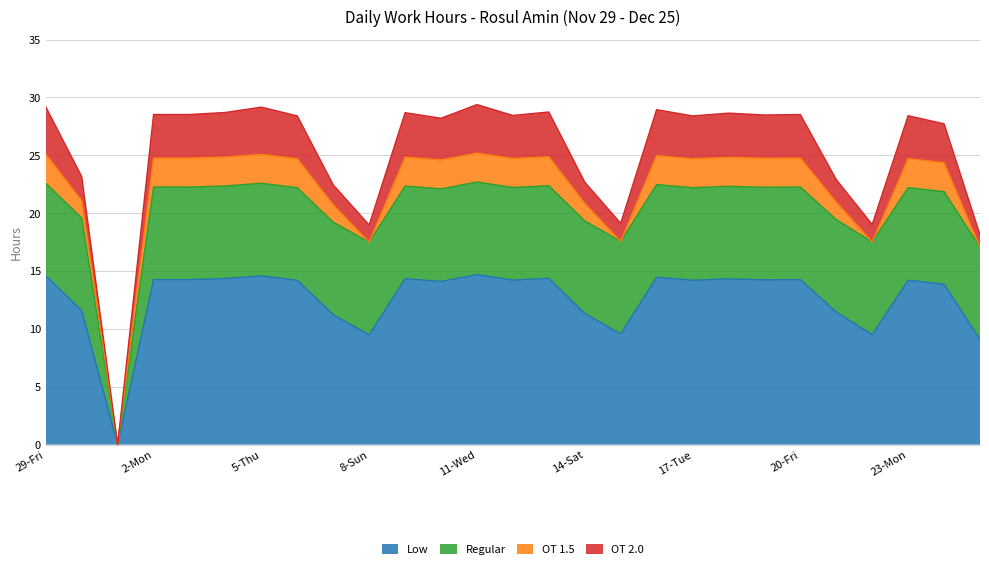

Which series has the largest total across all categories?

Low